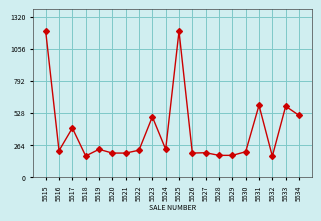

Where is the first local minimum?

5516